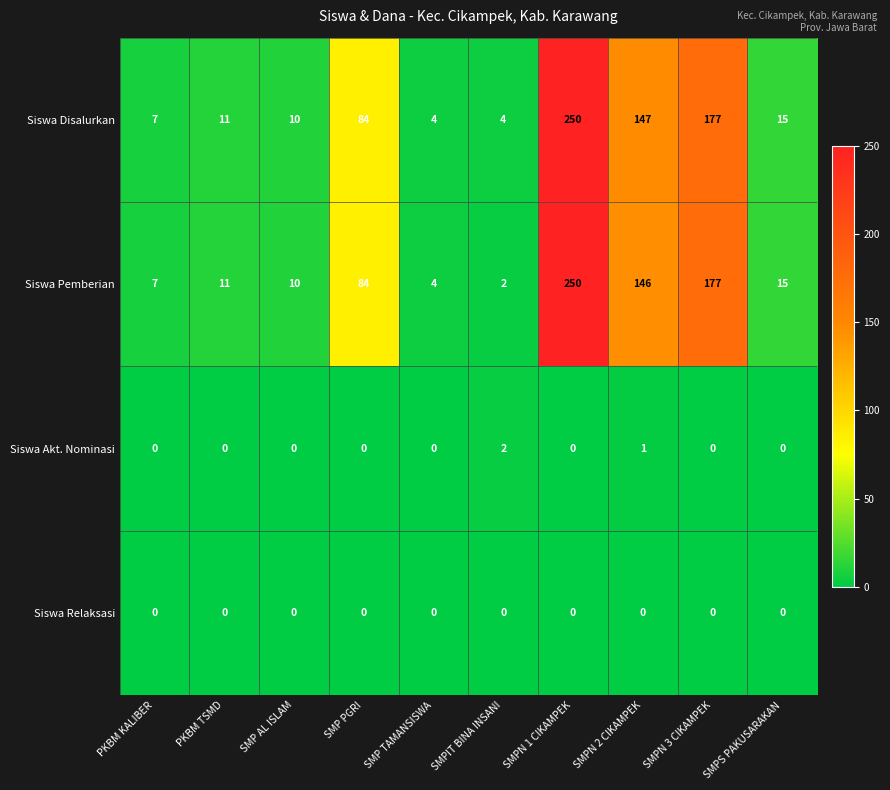

How many data points does each series have?

10